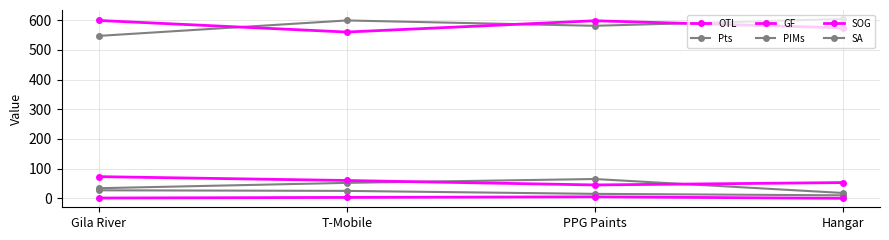

How many values in the Pts series are below 25?

2